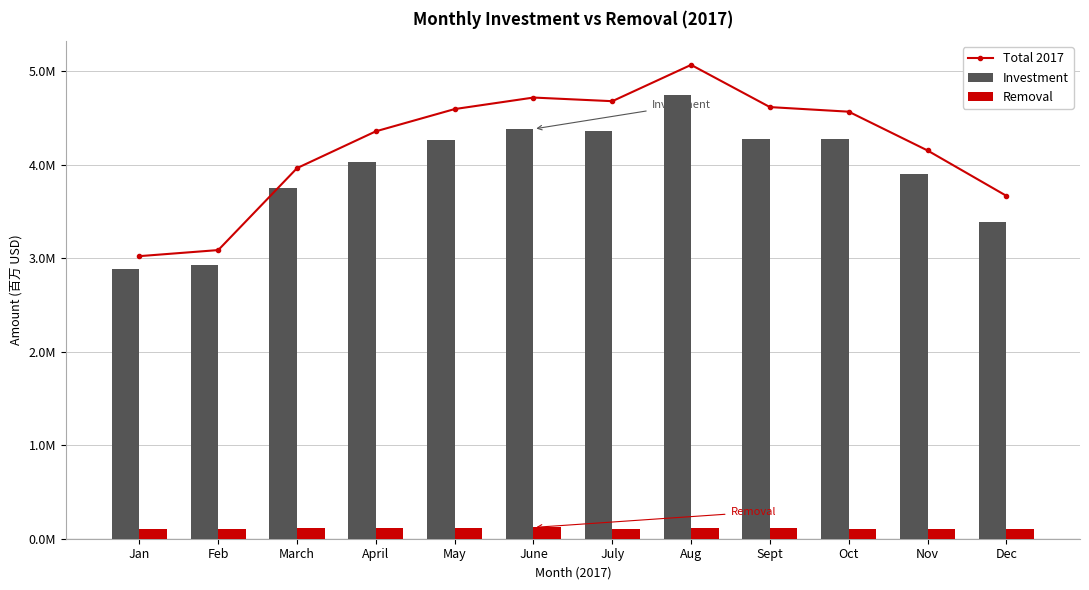

At which category is the sum across all series the highest?

Aug